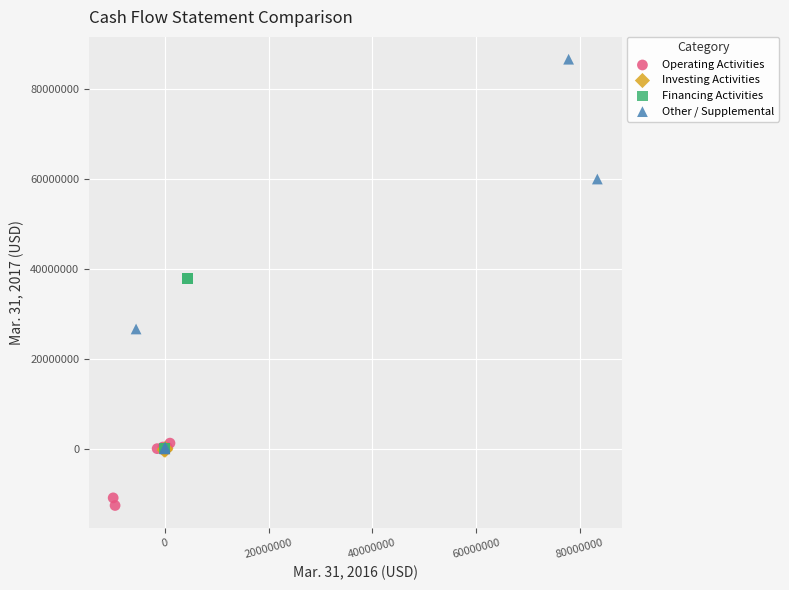

Which series contains the lowest Y value?

Operating Activities